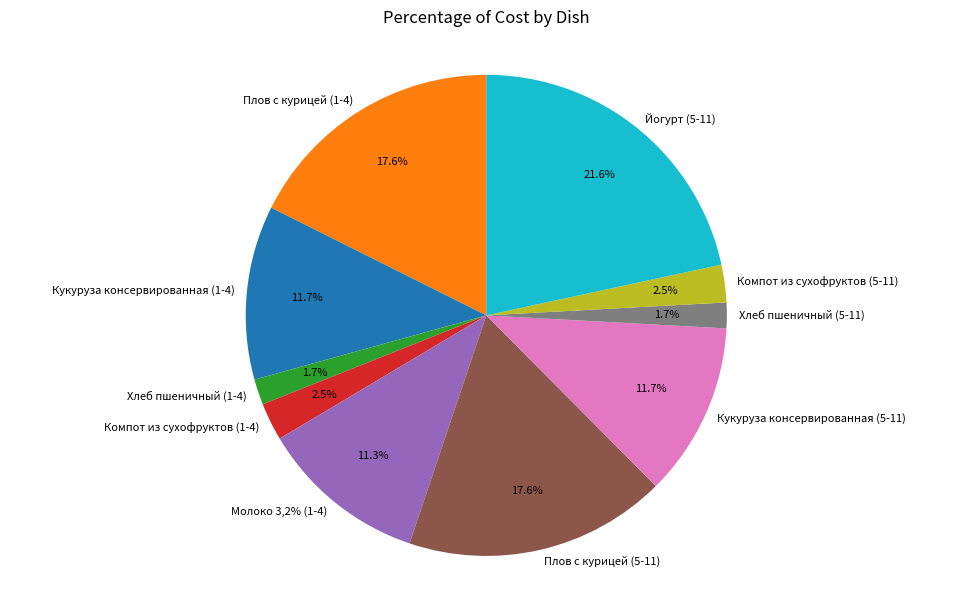

The Плов с курицей (5-11) slice represents 18% of the pie. True or false?

True